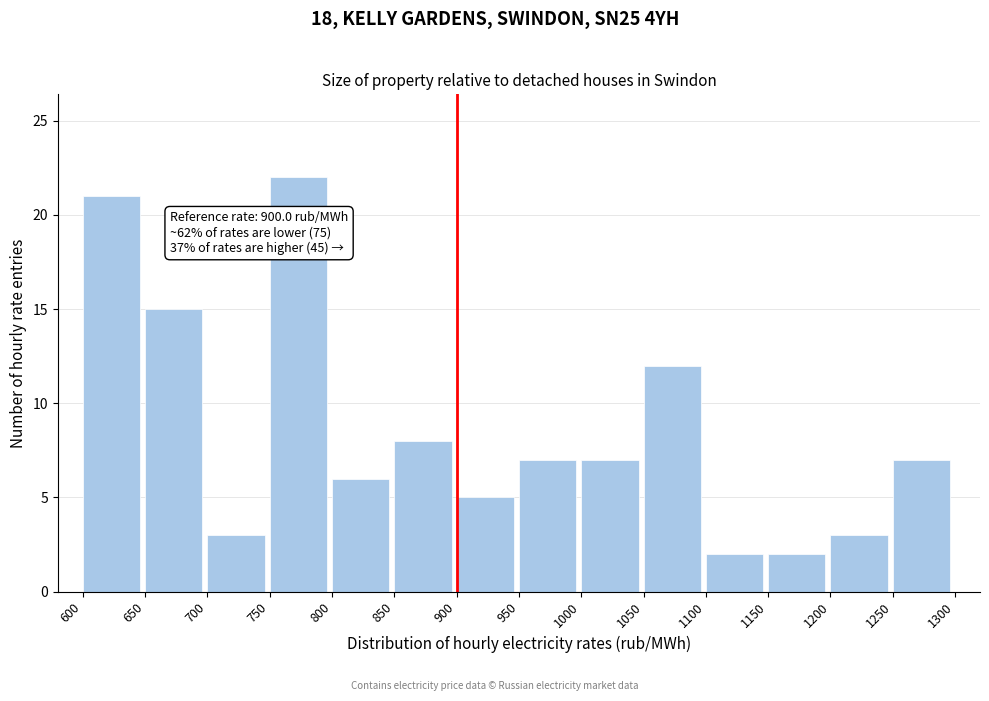

Over which range of the x-axis is the bar tallest?

750 to 800